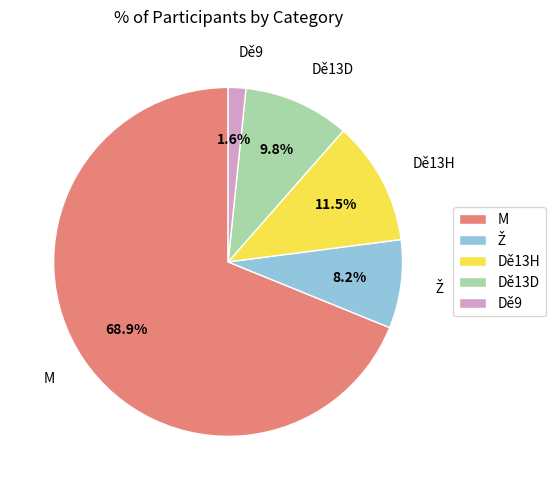

Does any single category account for the majority?

Yes